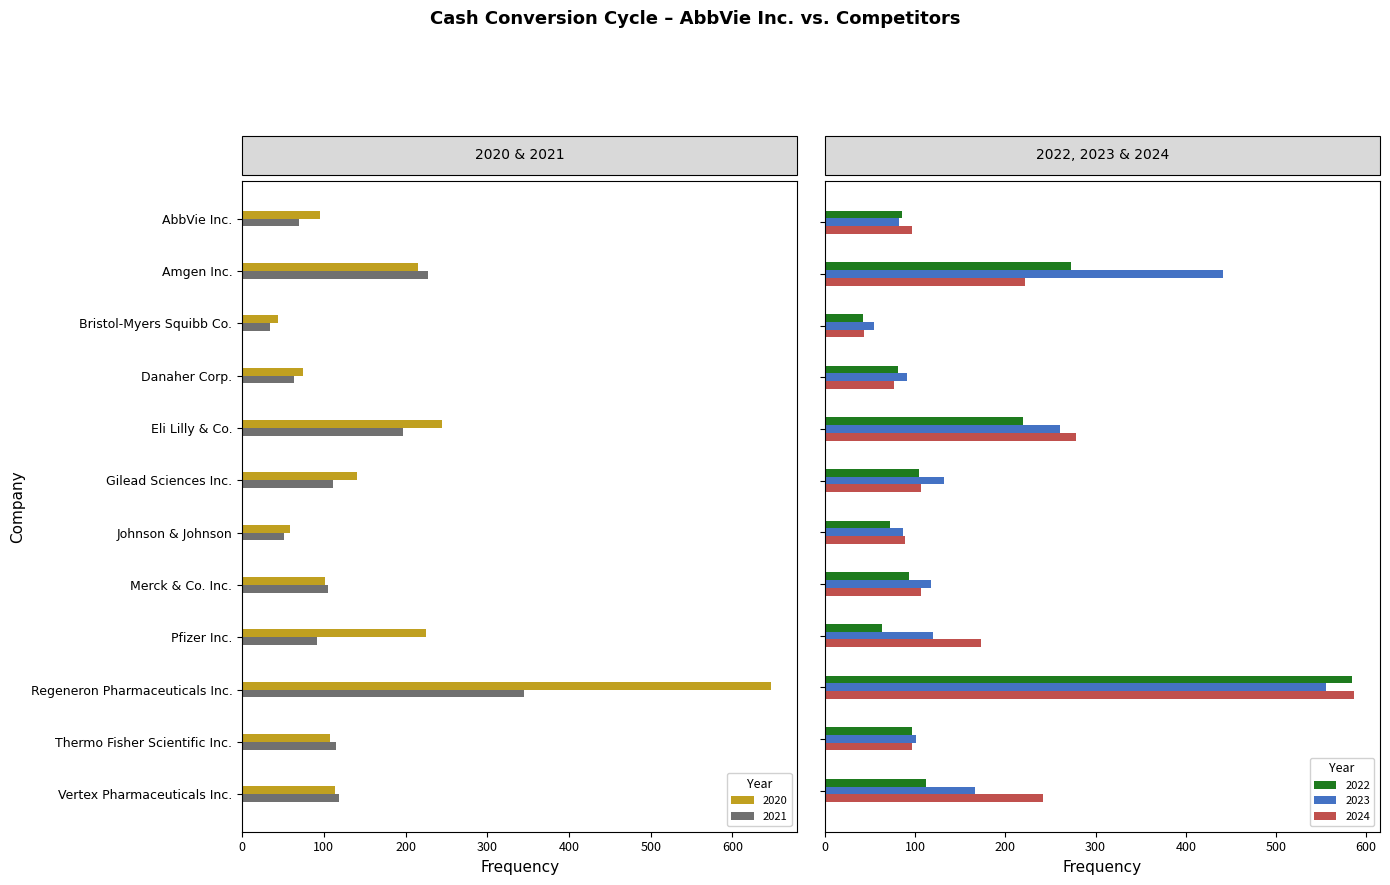

What is the maximum value for 2024?

586